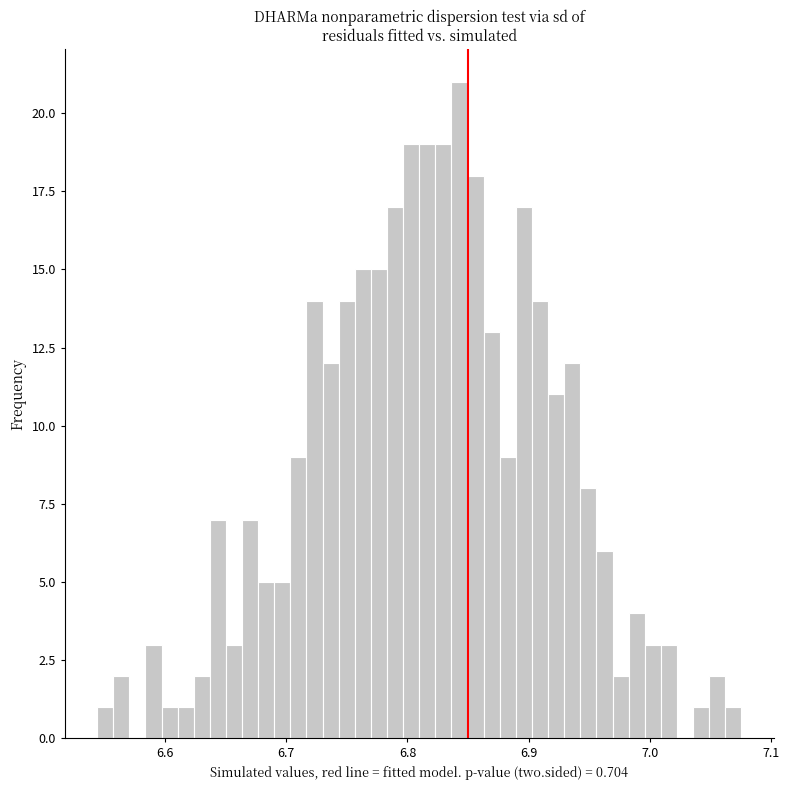

Around what value on the x-axis is the tallest bar? Give the approximate position of its centre, as read against the axis.

6.84